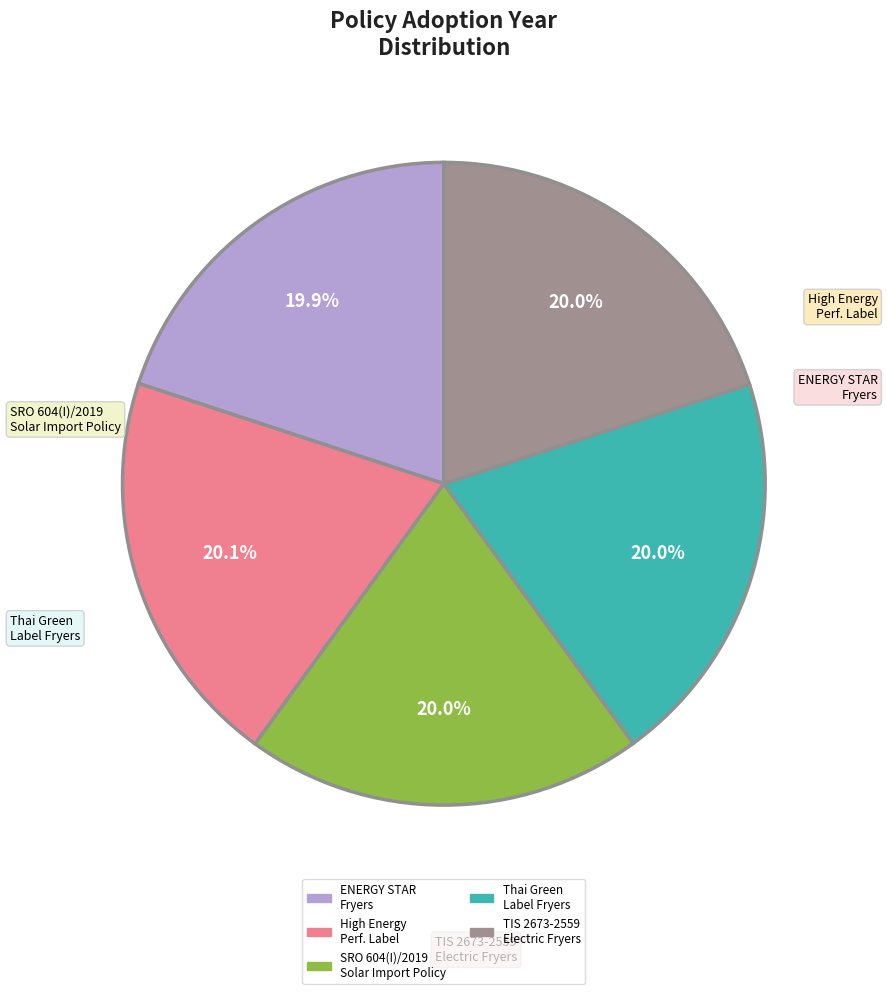

Does any single category account for the majority?

No